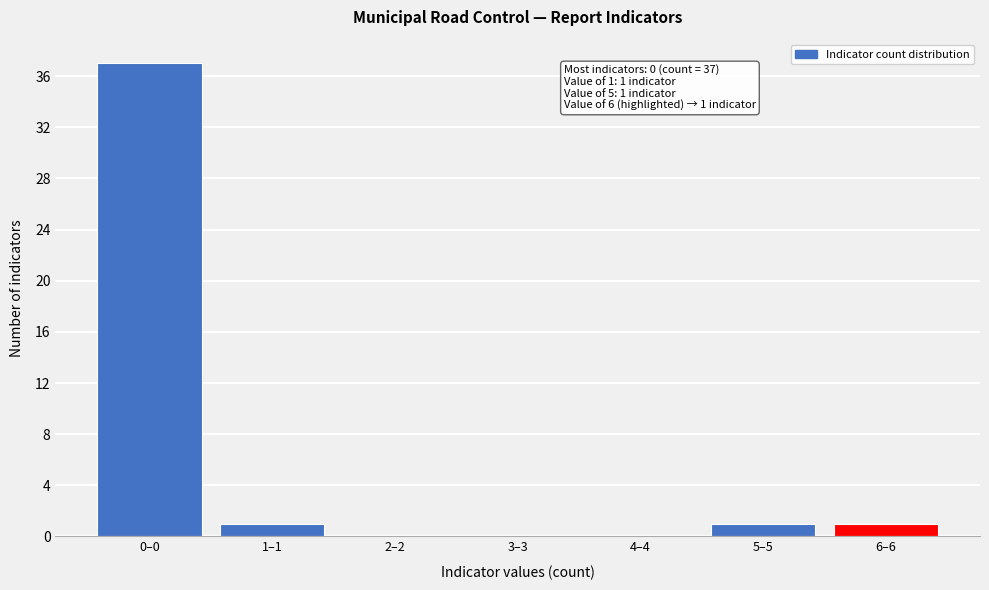

Reading left to right, transcribe all the data shown in this chart.

0–0=37	1–1=1	2–2=0	3–3=0	4–4=0	5–5=1	6–6=1